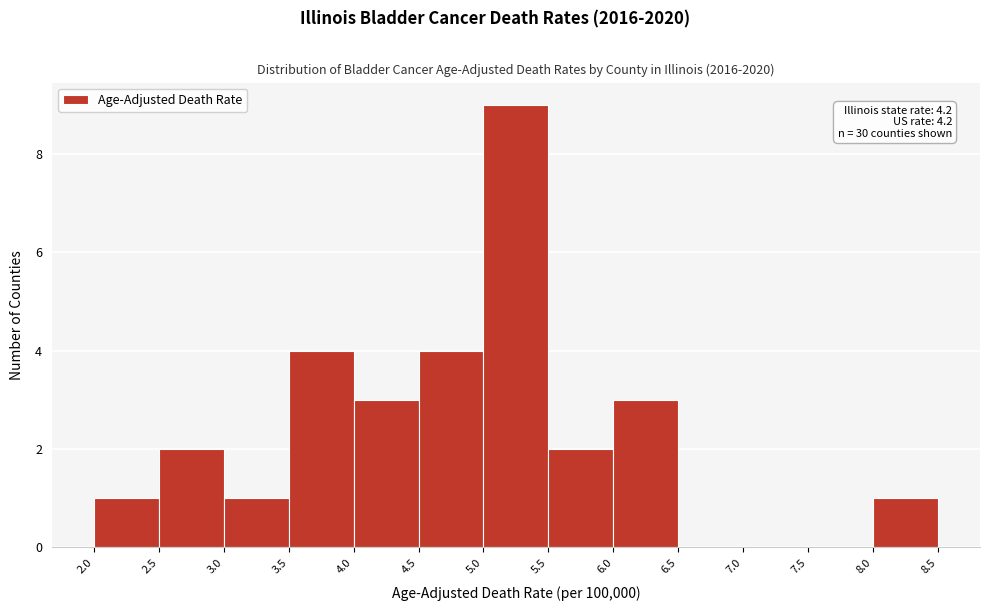

Which range on the x-axis has the tallest bar?

5.0 to 5.5